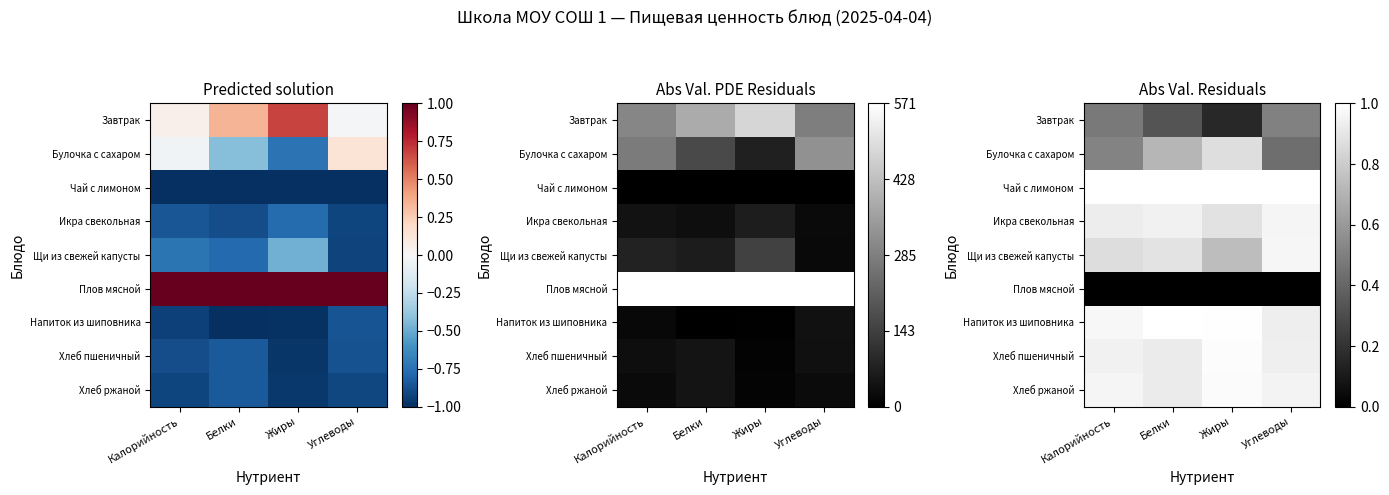

What is the difference between the highest and lowest values at Жиры?

1.0